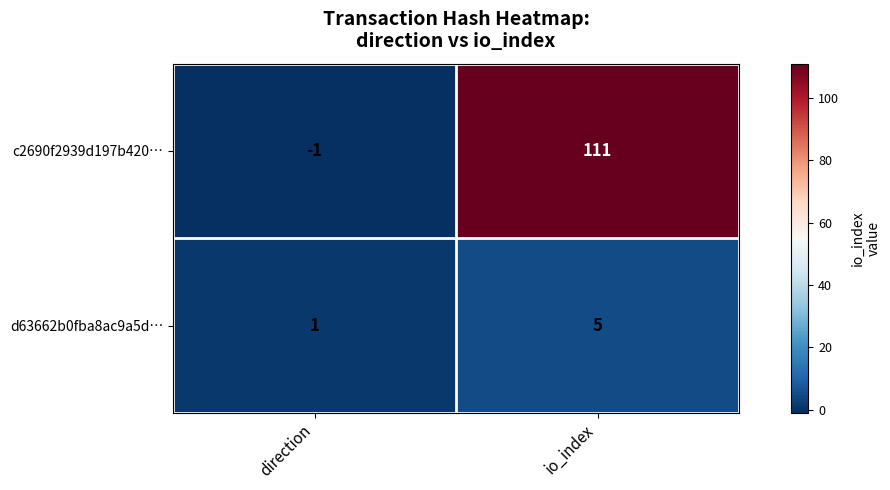

Which series has the largest range (max minus min)?

c2690f2939d197b420…